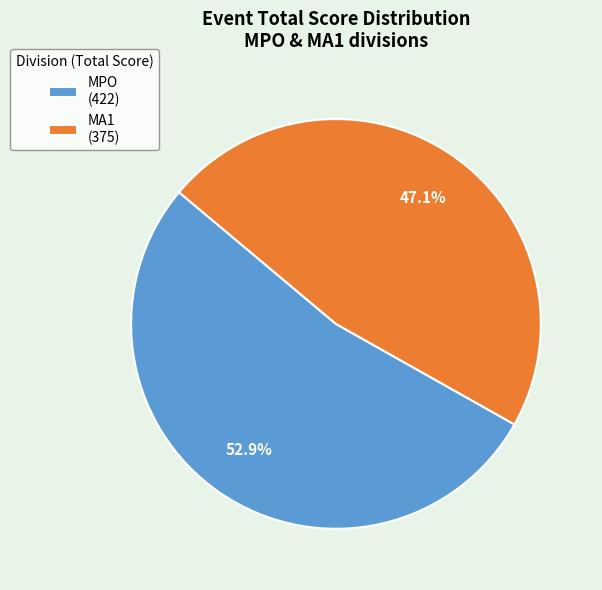

Rank the categories by value from highest to lowest.

MPO (422), MA1 (375)